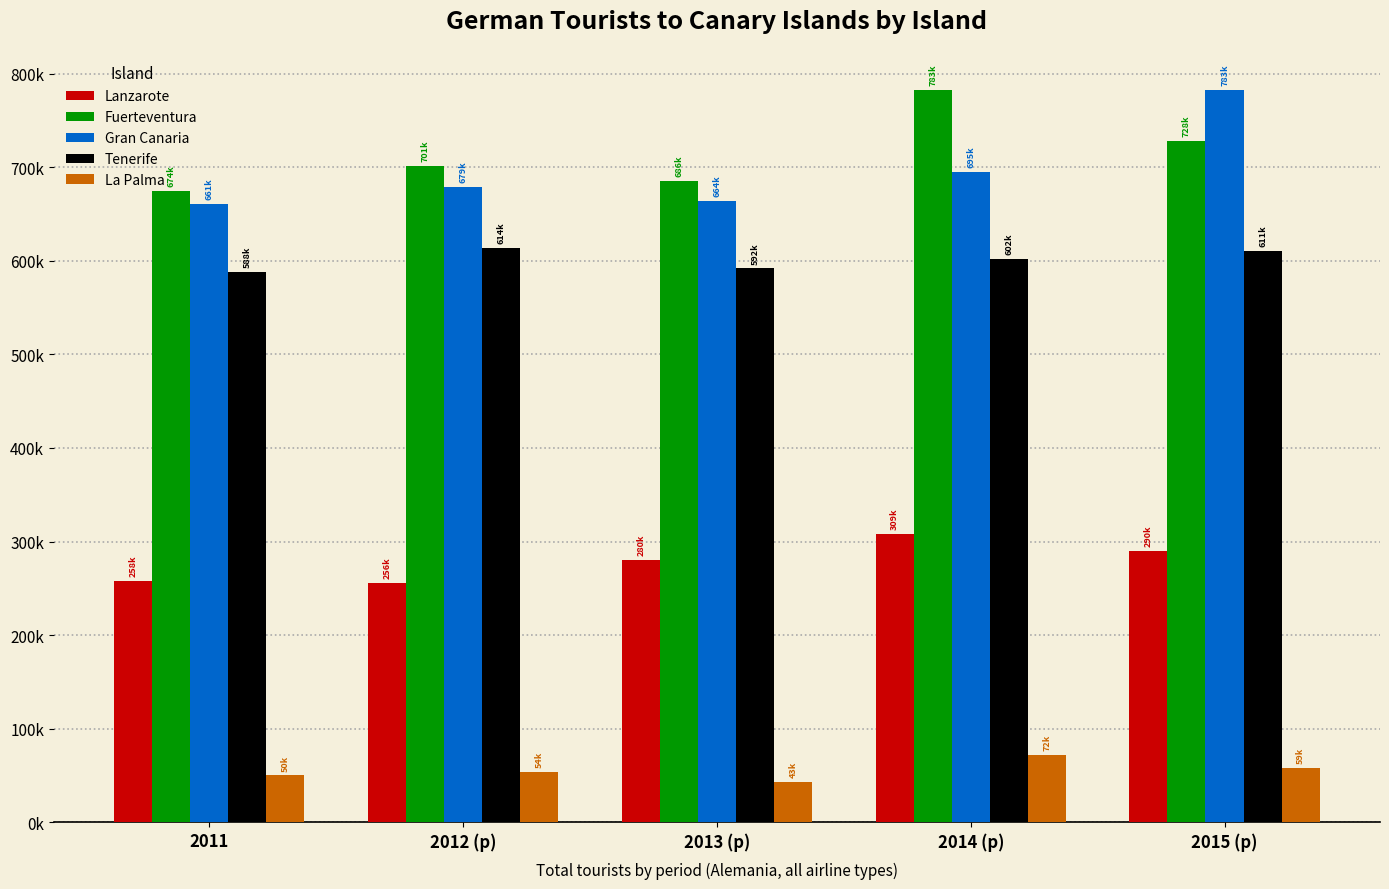

Are the bars grouped side by side (vs. stacked)?

Yes